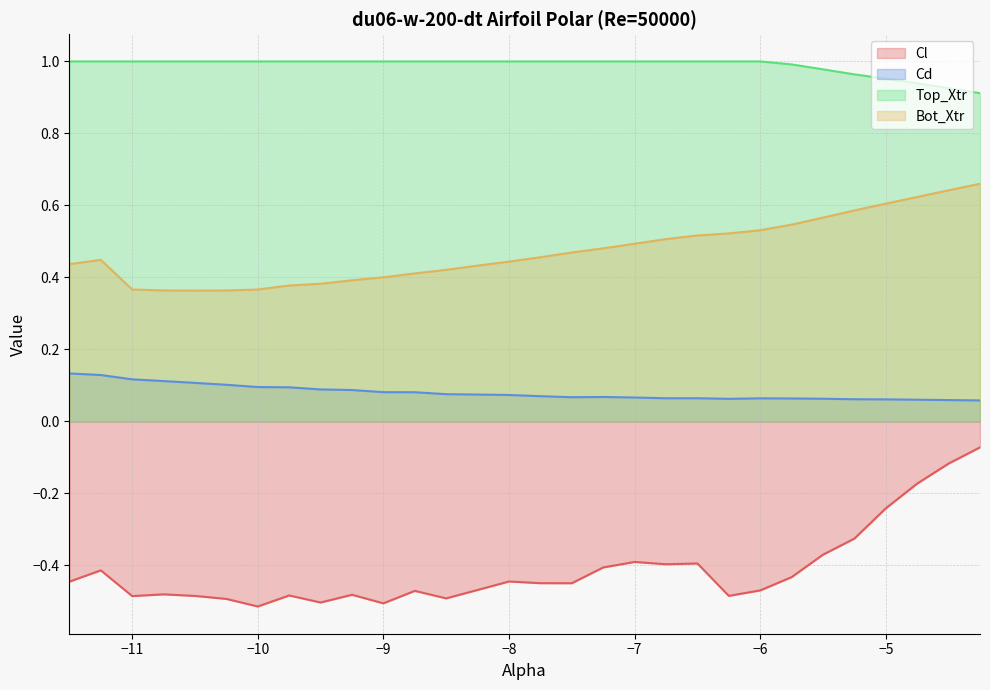

Rank the series at -4.5 from lowest to highest value.

Cl, Cd, Bot_Xtr, Top_Xtr